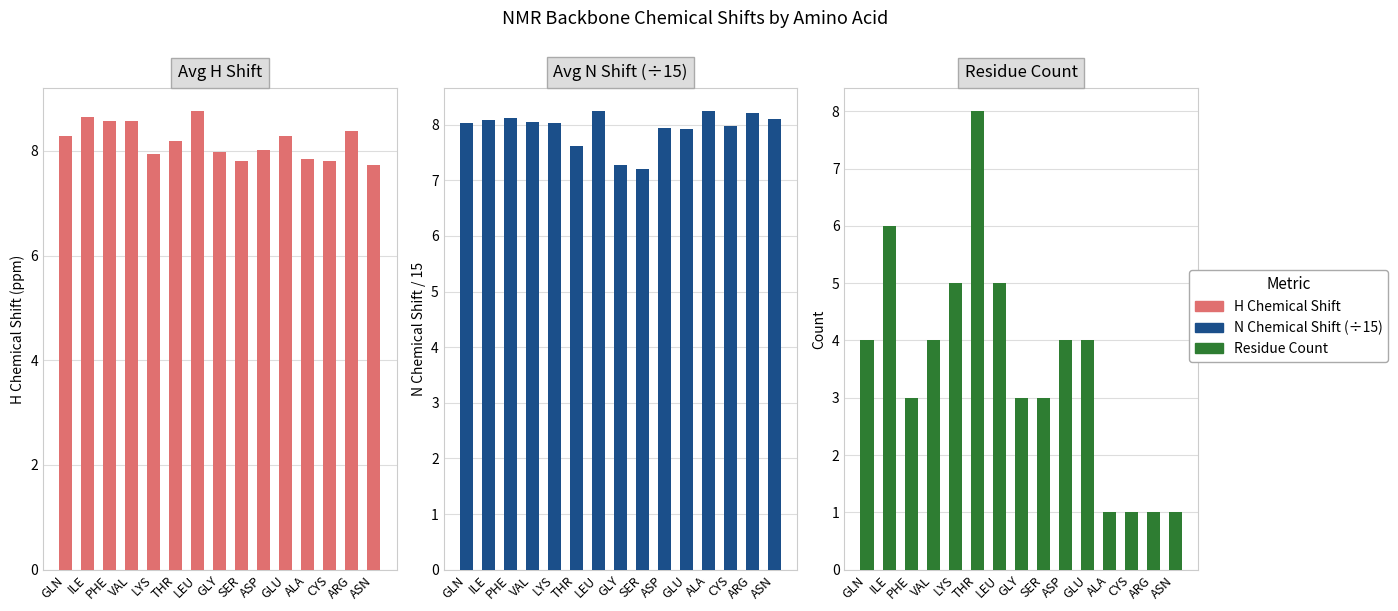

What is the highest value of the Avg N Shift (÷15) series?

8.2